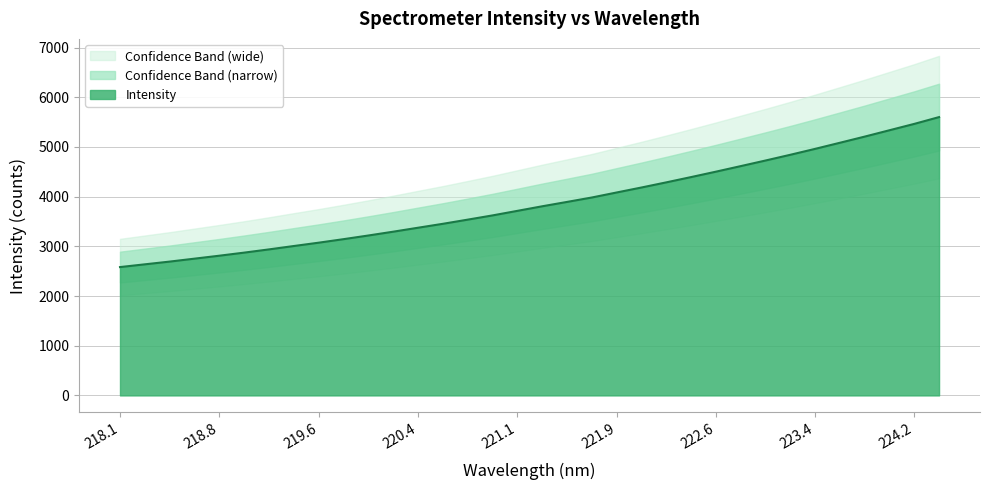

What is the value of the 19th point from the left?

3894.4